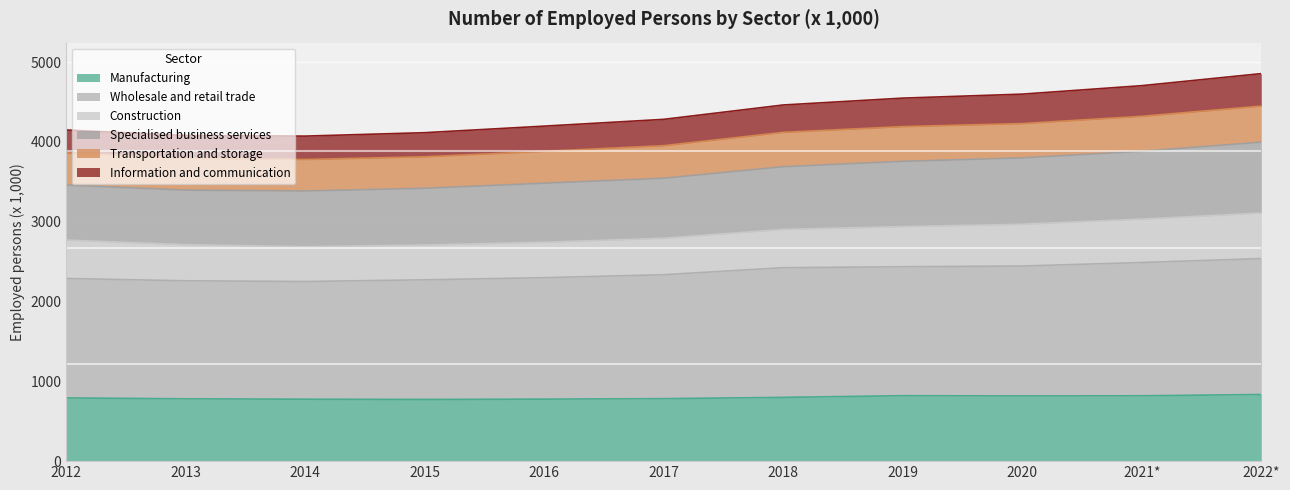

Is it true that Transportation and storage equals 5250 at 2022*?

False